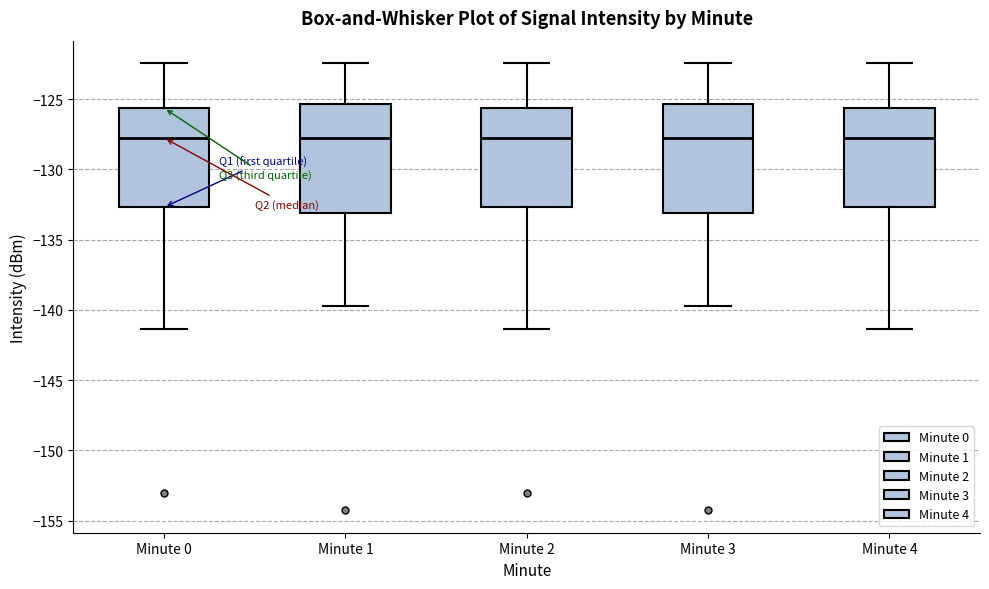

Where does the median line of the box for Minute 4 sit on the y-axis? The values are not printed on the chart, so give them approximately, as read against the axis.

-128.0